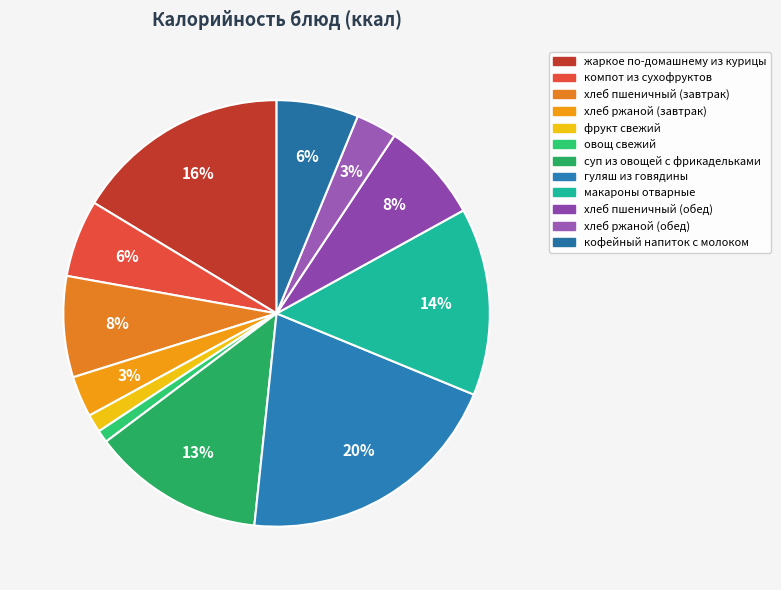

What percentage is the макароны отварные slice, to the nearest percent?

14%